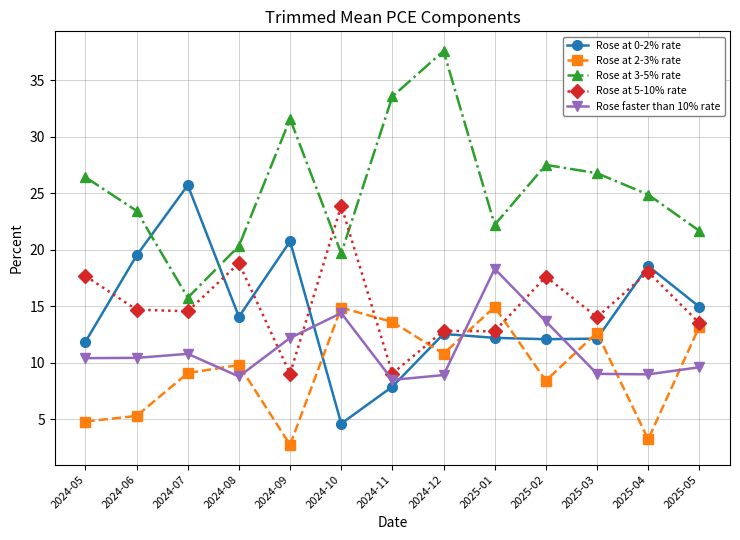

What is the value of the Rose faster than 10% rate point at the 6th from the left?

14.4